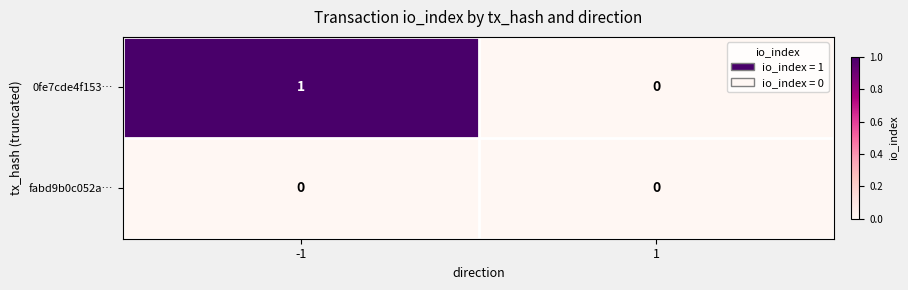

Which series has the largest total across all categories?

0fe7cde4f153…